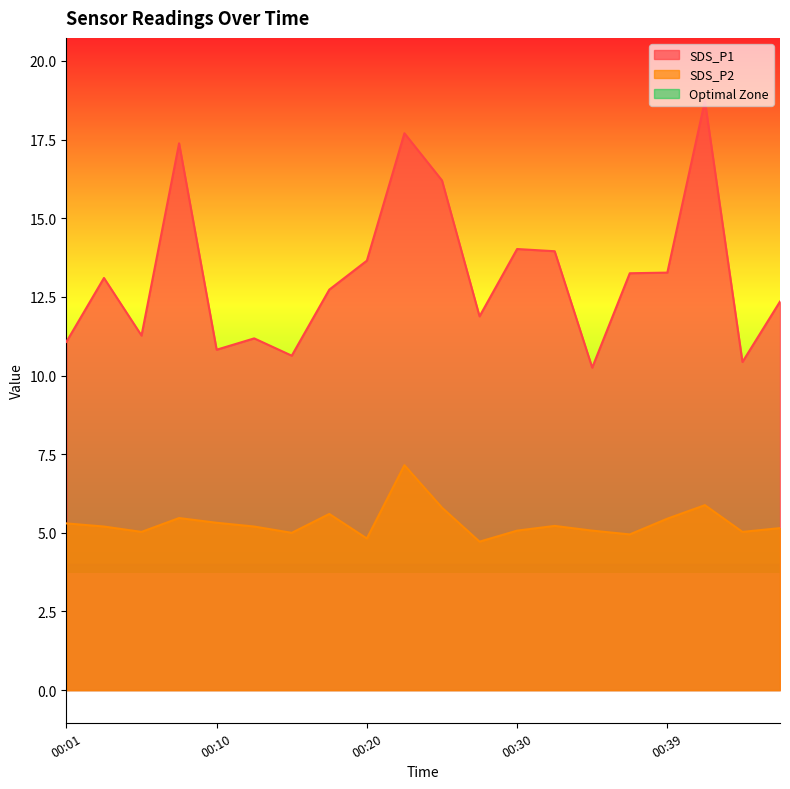

What is the difference between the highest and lowest values at 00:10?

5.5